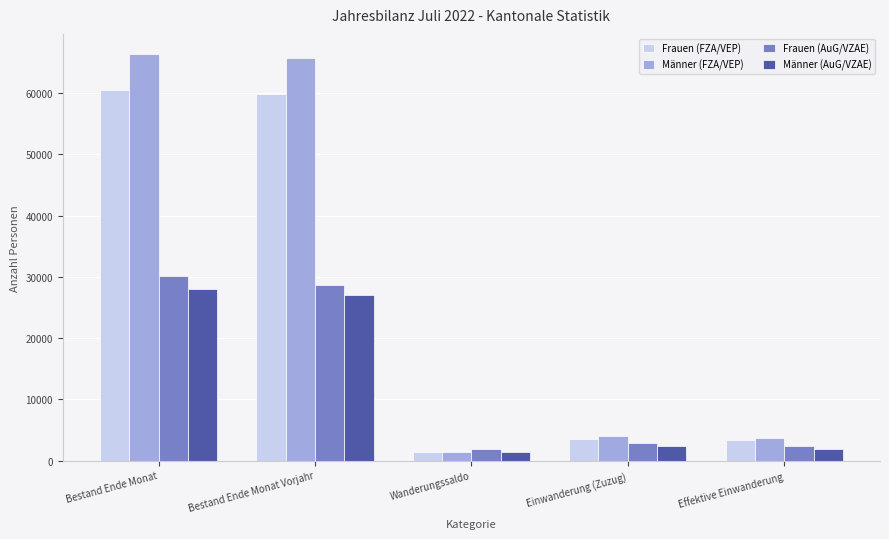

Is it true that Männer (AuG/VZAE) equals 27964 at Bestand Ende Monat?

True